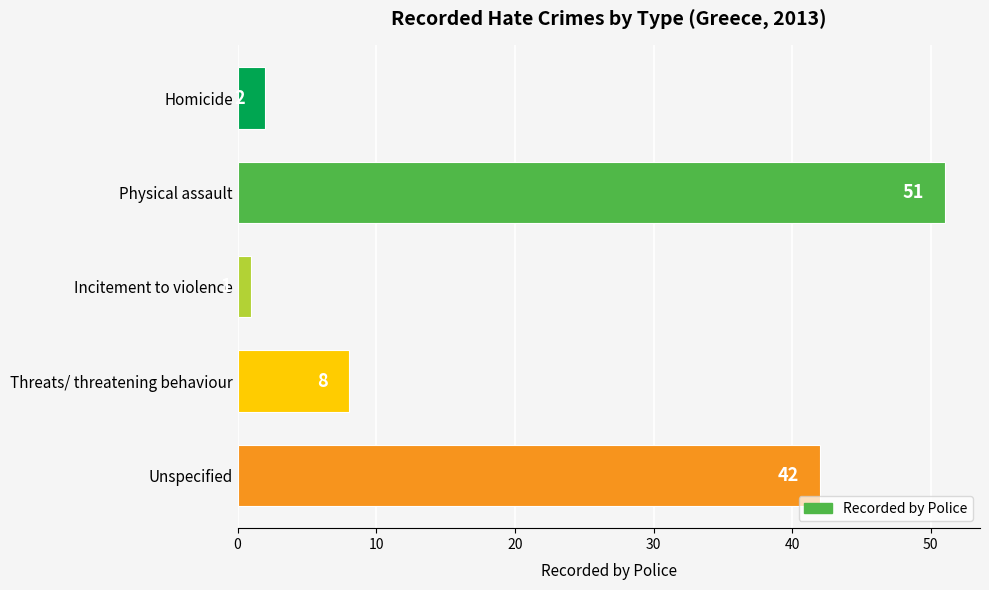

List the labels in order of value, smallest first.

Incitement to violence, Homicide, Threats/ threatening behaviour, Unspecified, Physical assault